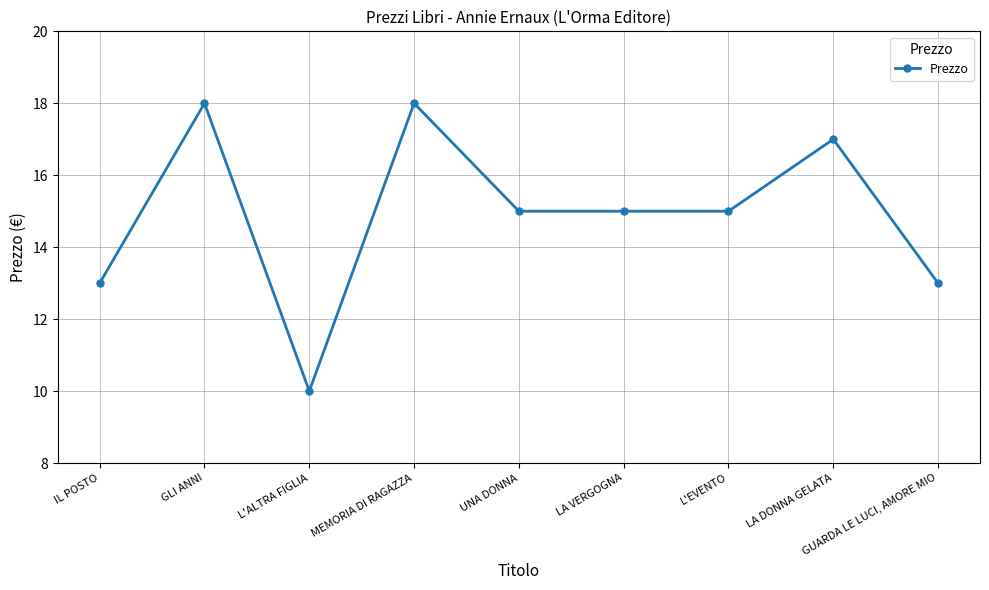

Where is the first local minimum?

L'ALTRA FIGLIA